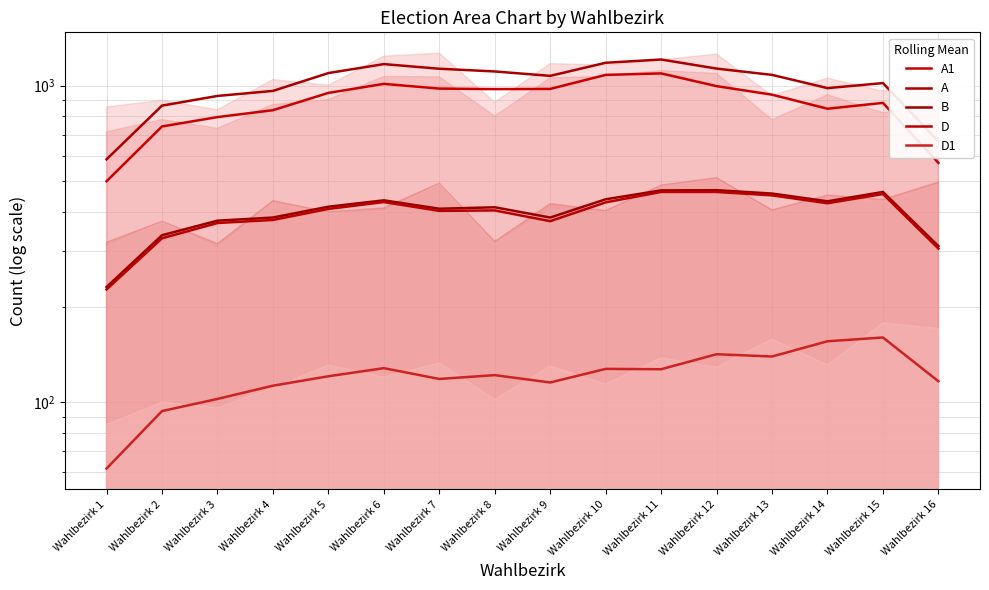

What is the maximum value for D?

461.3